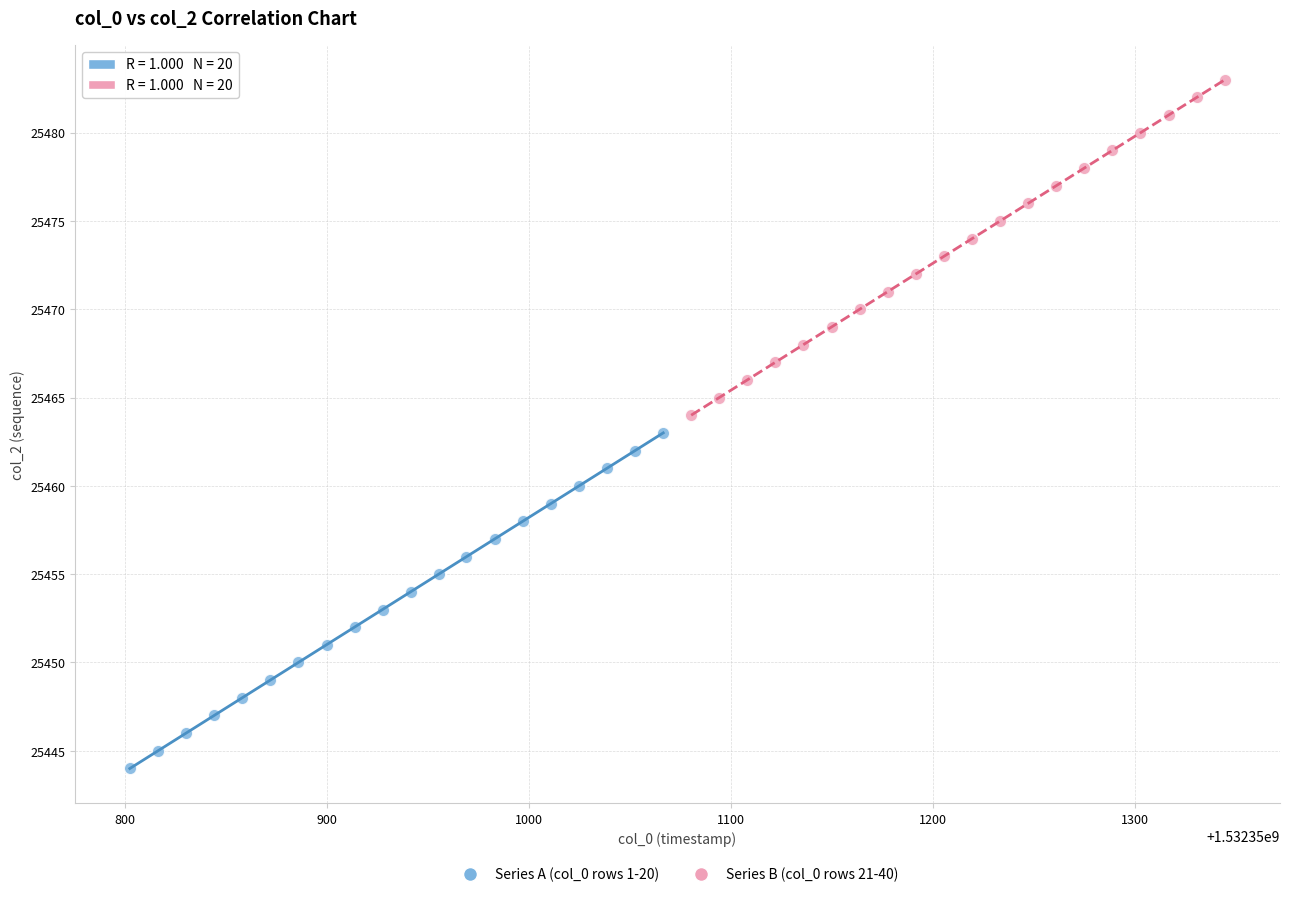

Which series contains the lowest Y value?

Series A (col_0 rows 1-20)